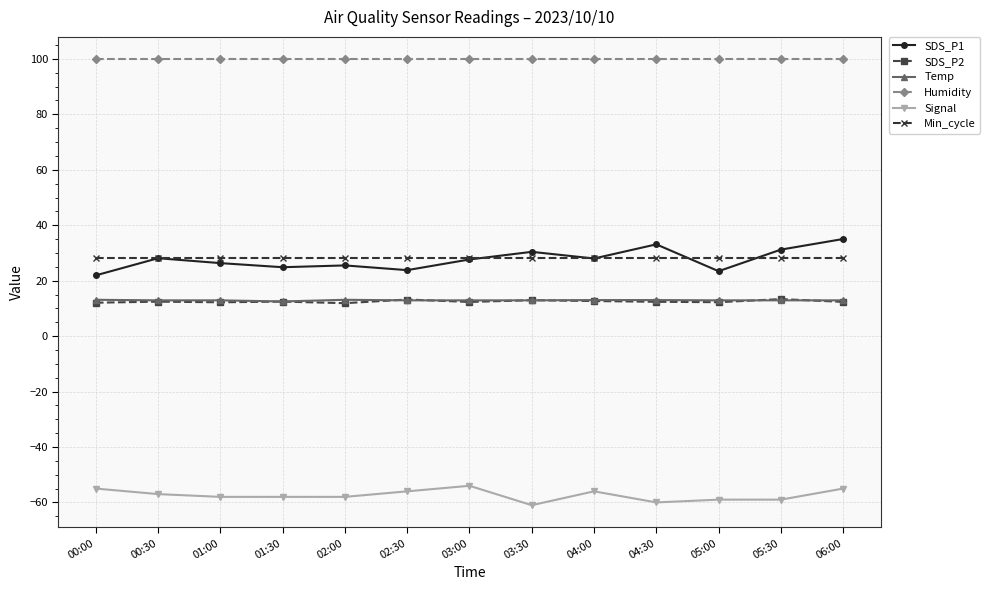

How many distinct data groups are displayed?

6